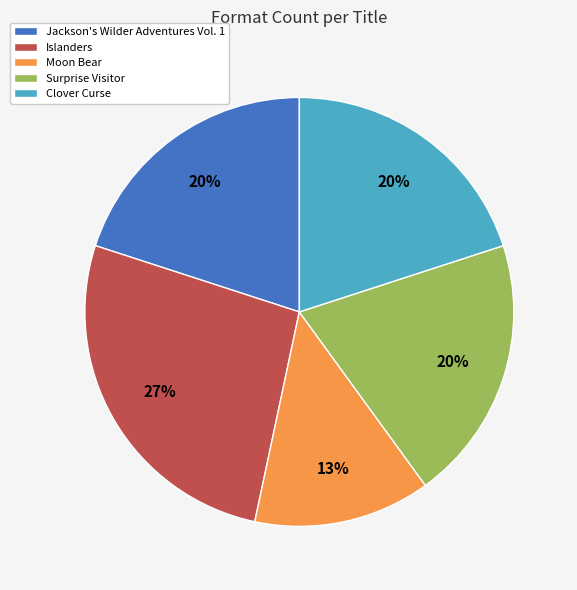

Does Jackson's Wilder Adventures Vol. 1 account for over 50% of the chart?

No